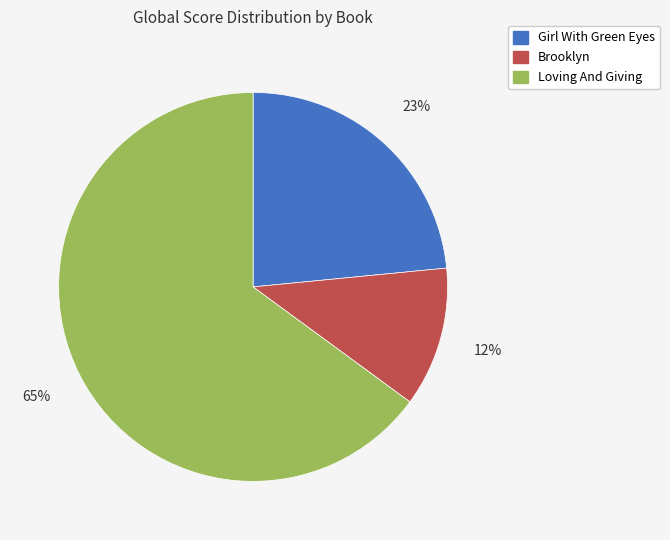

To the nearest percent, what portion does Loving And Giving represent?

65%